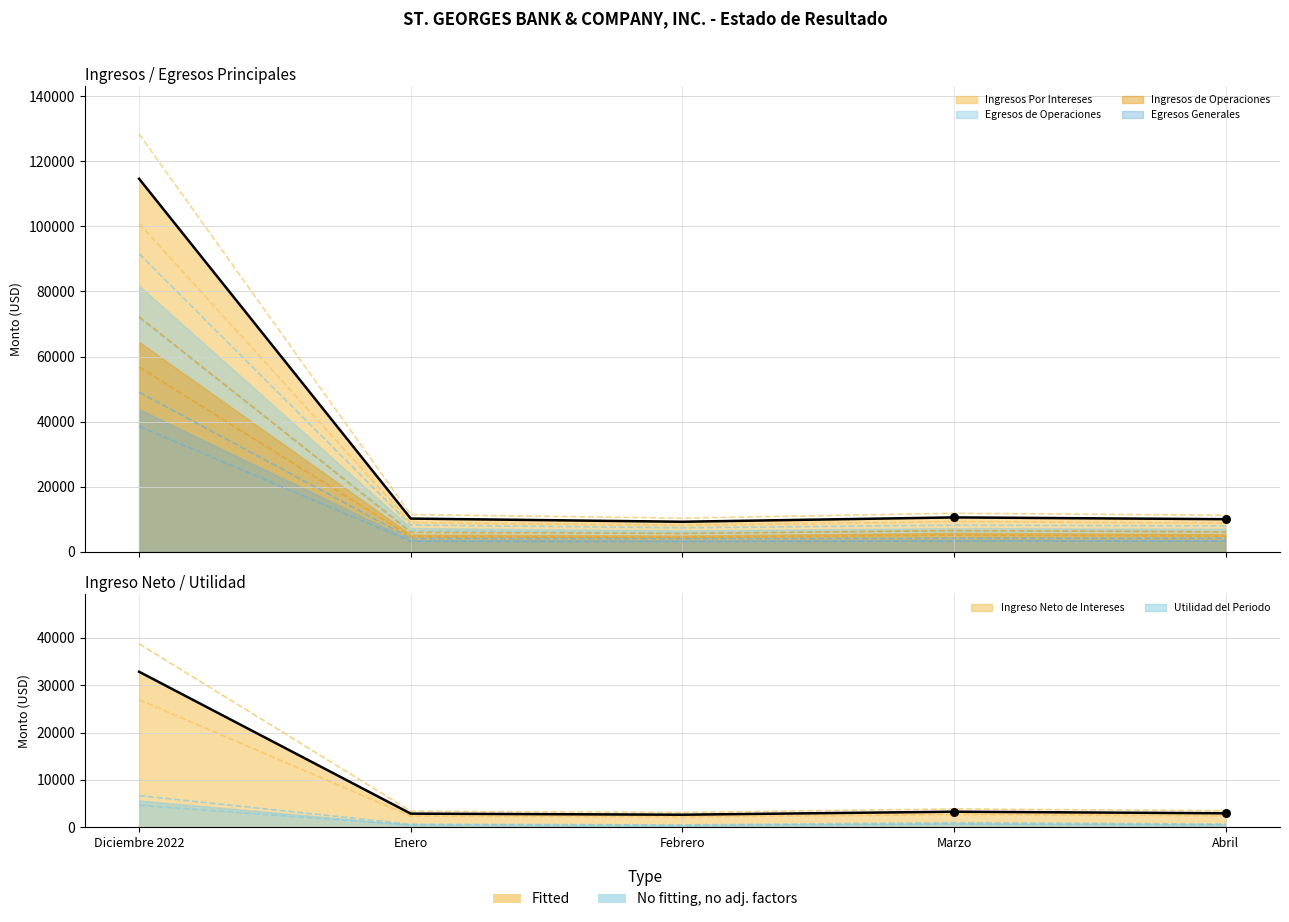

Is the value of Ingresos Por Intereses at Marzo greater than the value of Ingresos de Operaciones at Diciembre 2022?

No